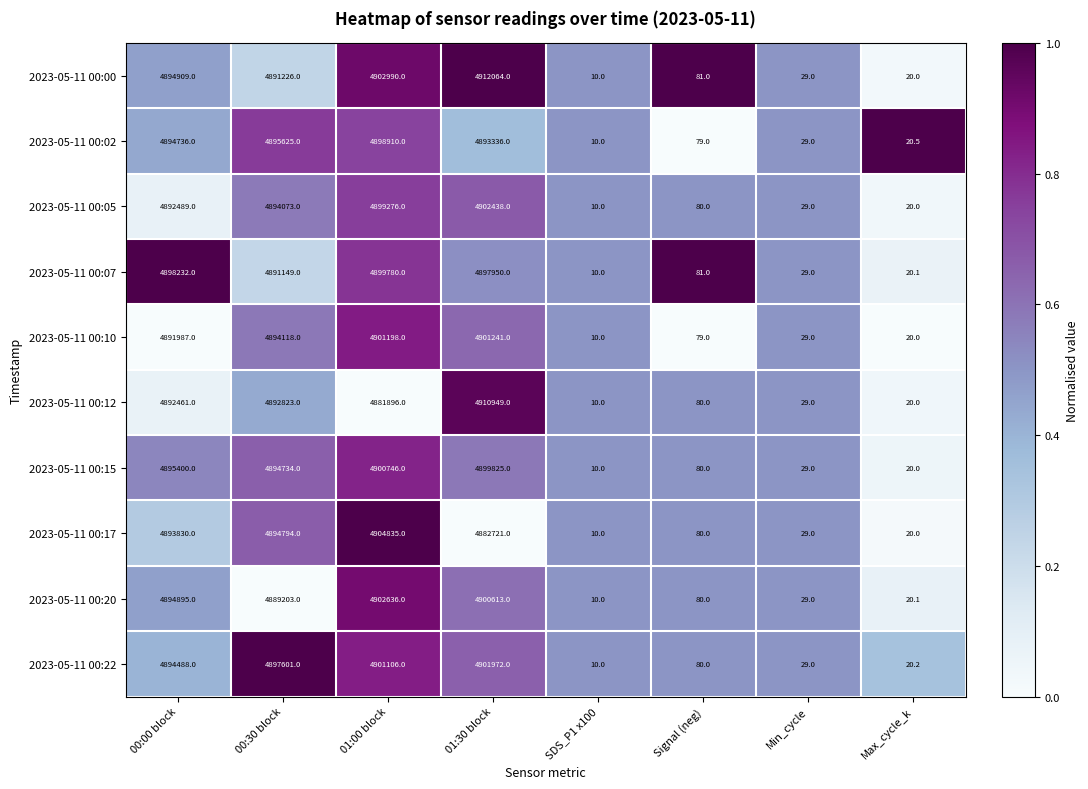

Which series has the largest range (max minus min)?

2023-05-11 00:00